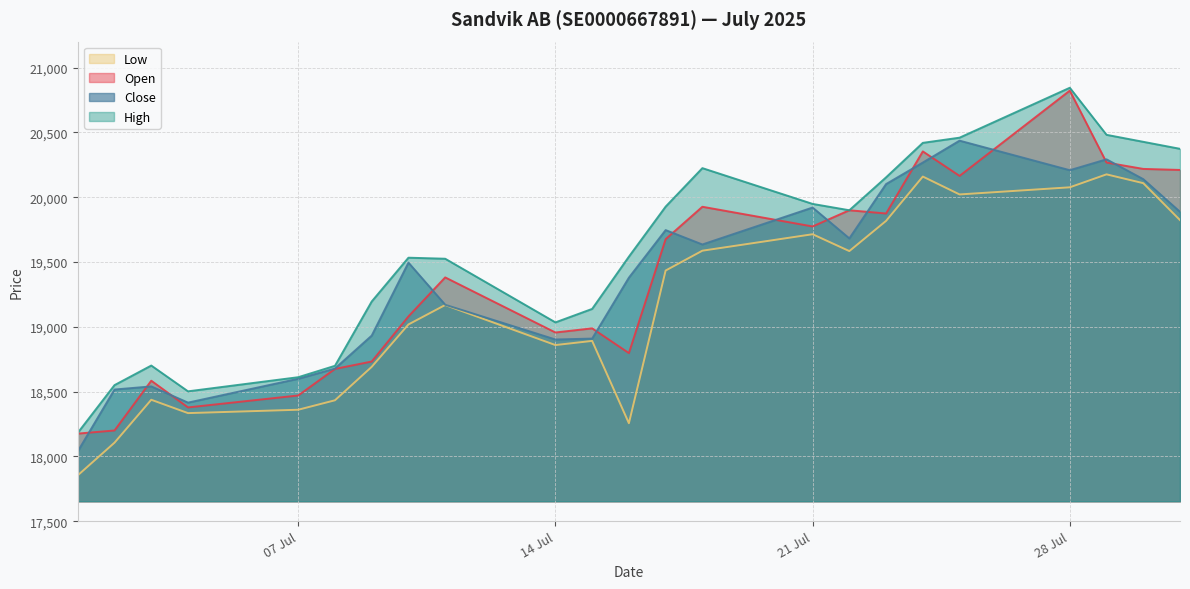

What is the label of the 1st point from the left?

01.07.2025